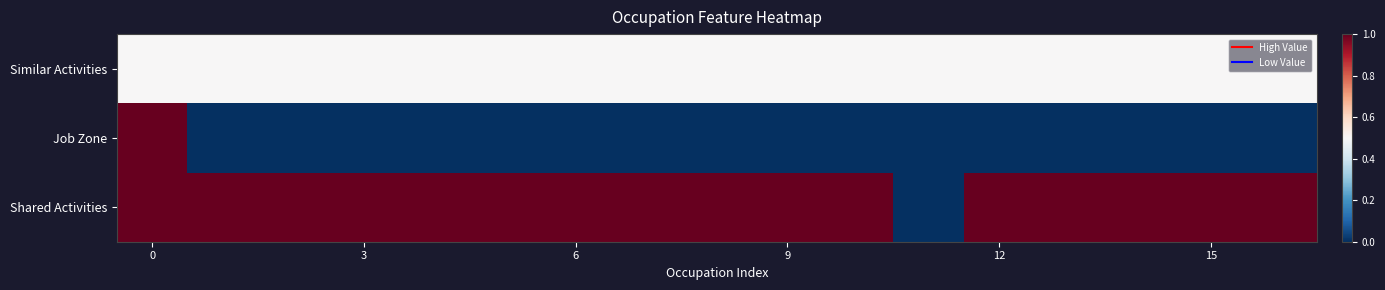

Reading left to right, list all the values displayed in this chart.

Similar Activities: 0.5	0.5	0.5	0.5	0.5	0.5	0.5	0.5	0.5	0.5	0.5	0.5	0.5	0.5	0.5	0.5	0.5
Job Zone: 1.0	0.0	0.0	0.0	0.0	0.0	0.0	0.0	0.0	0.0	0.0	0.0	0.0	0.0	0.0	0.0	0.0
Shared Activities: 1.0	1.0	1.0	1.0	1.0	1.0	1.0	1.0	1.0	1.0	1.0	0.0	1.0	1.0	1.0	1.0	1.0